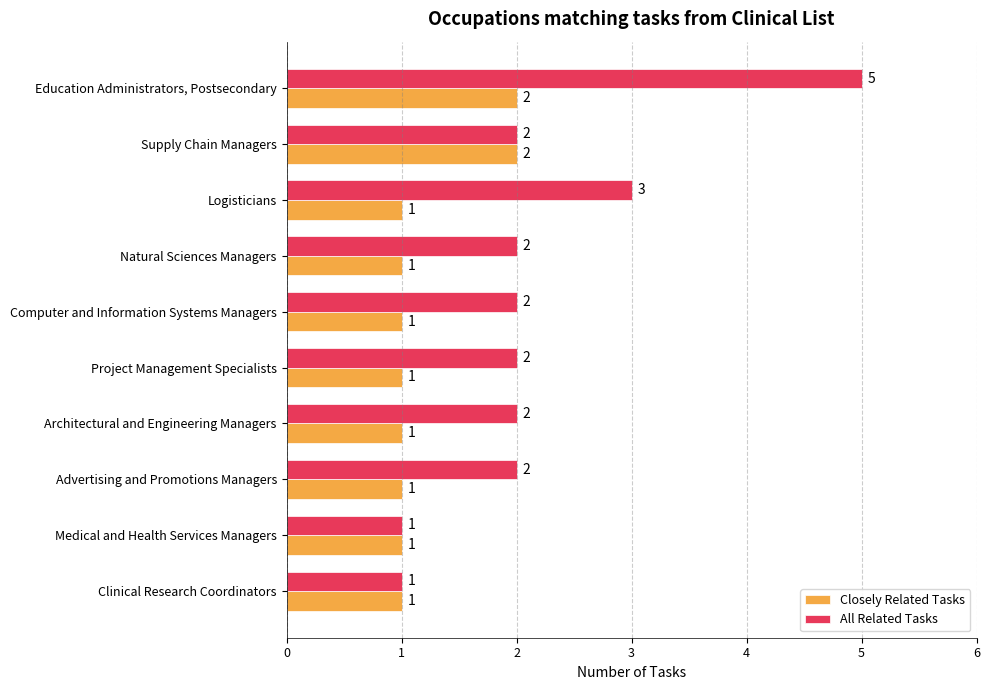

List the series in order of their overall mean, lowest first.

Closely Related Tasks, All Related Tasks